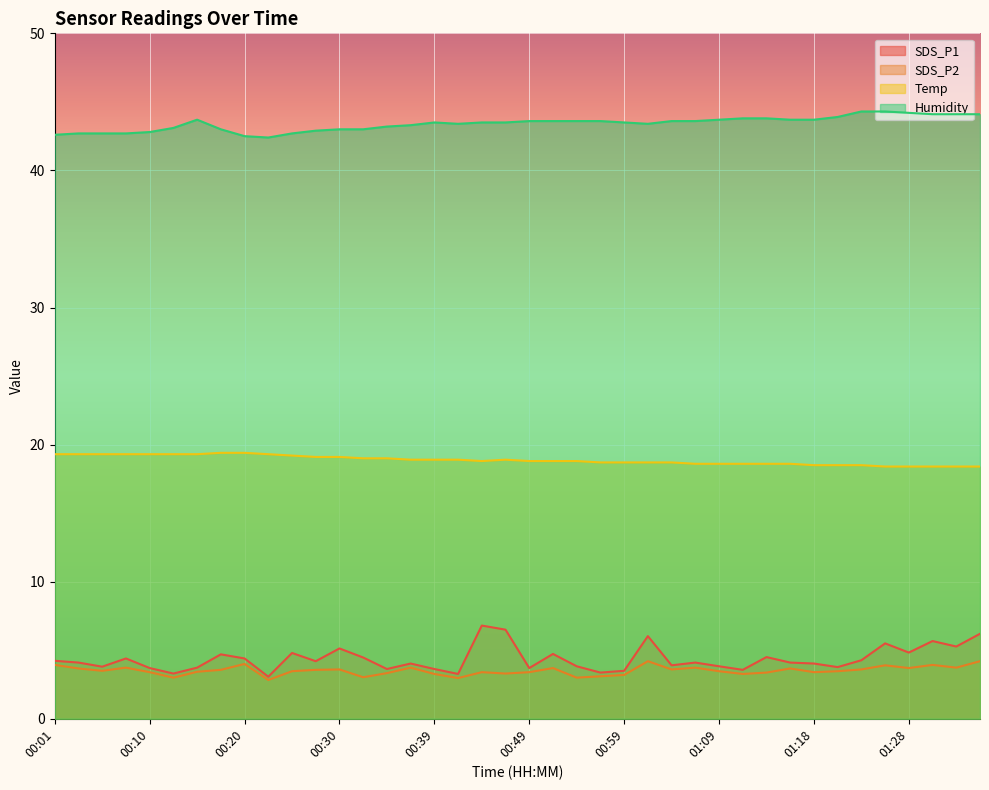

What is the difference between the Temp values at 00:59 and 01:36?

0.3